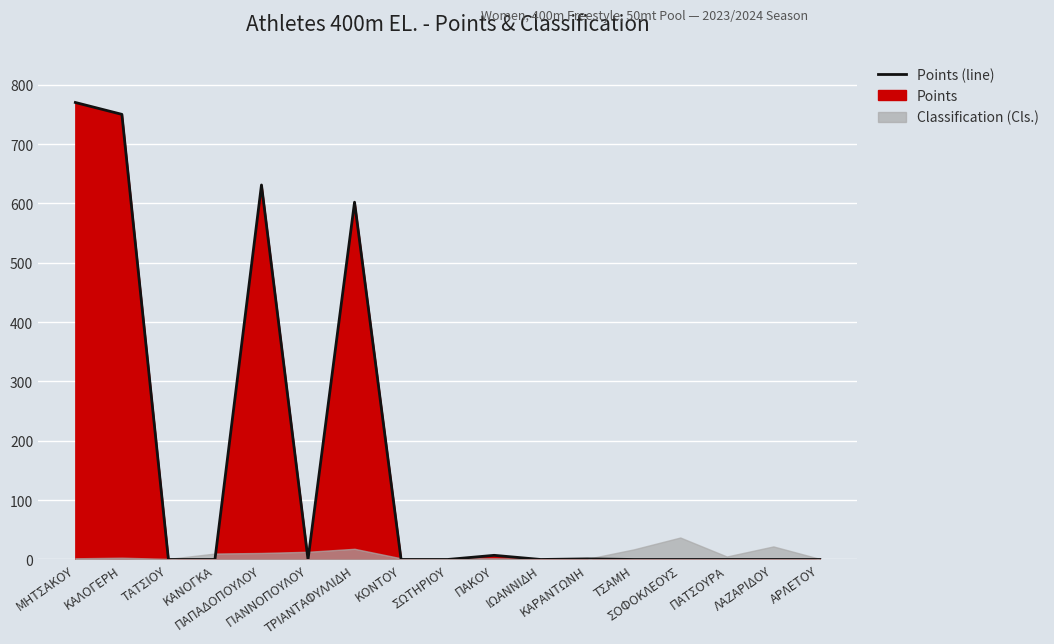

Count the number of values greater than 0.

6